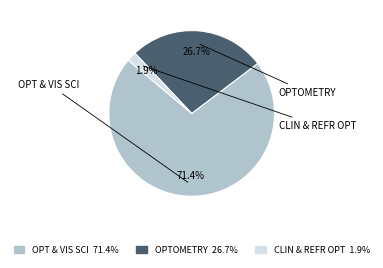

Is there a majority slice in this chart?

Yes